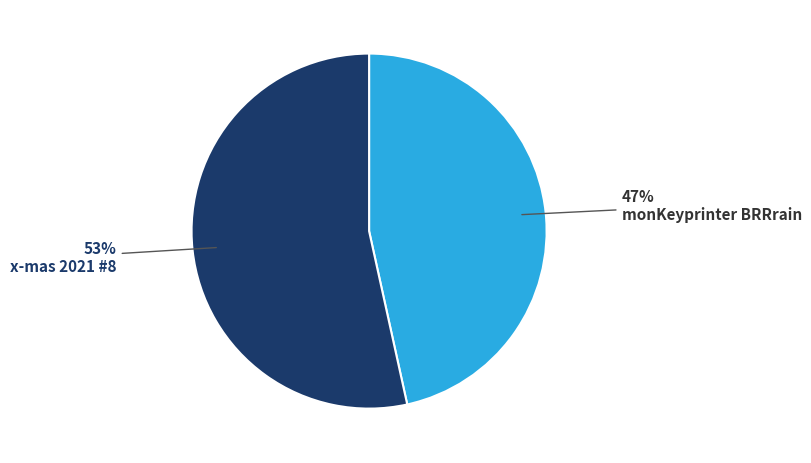

Which has a higher value, monKeyprinter BRRrain or x-mas 2021 #8?

x-mas 2021 #8